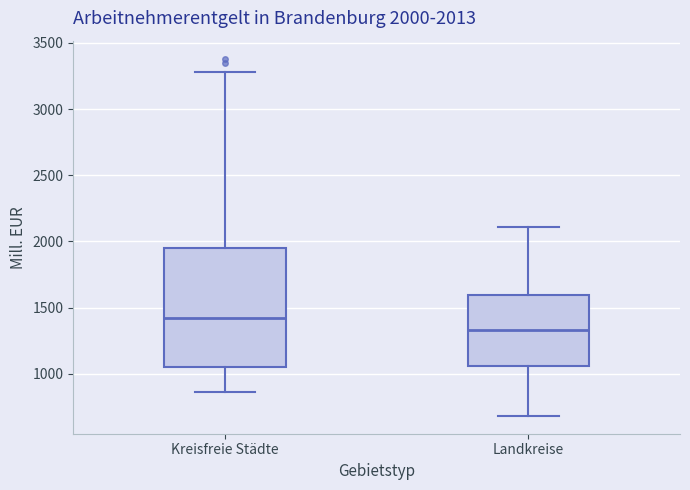

Comparing the boxes themselves (not the whiskers), which one is the tallest?

Kreisfreie Städte